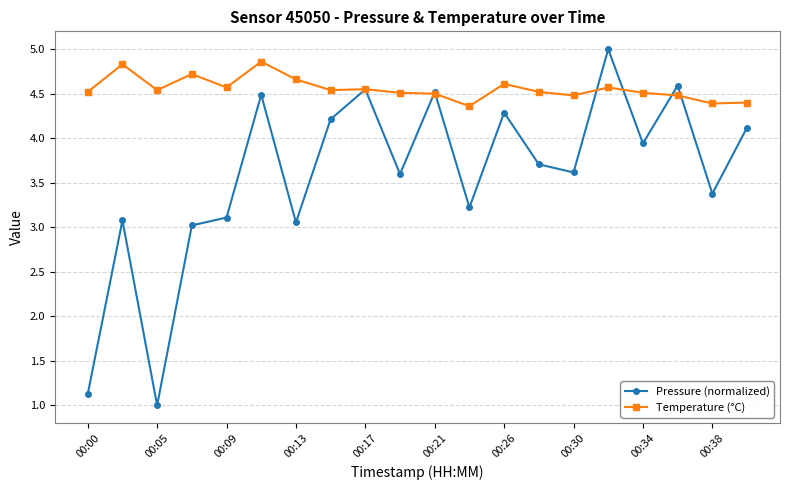

Does the chart have visible grid lines?

Yes